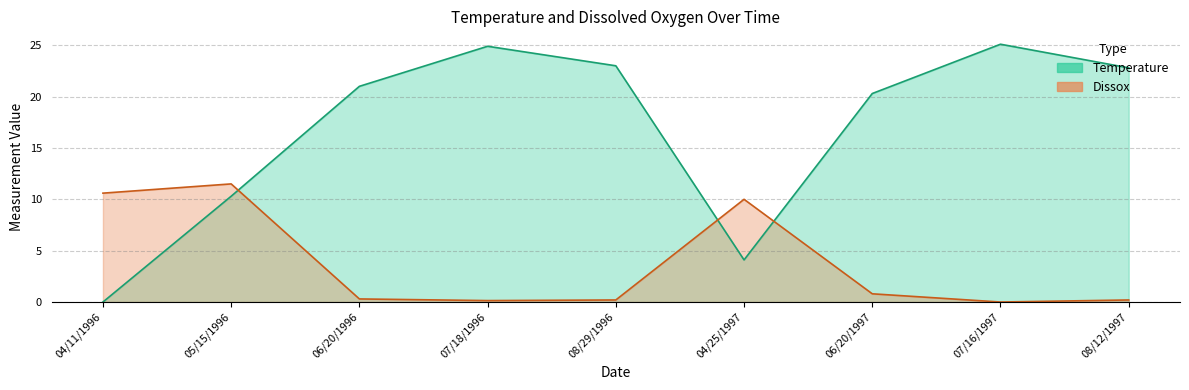

What is the total value across all series at 05/15/1996?

21.8